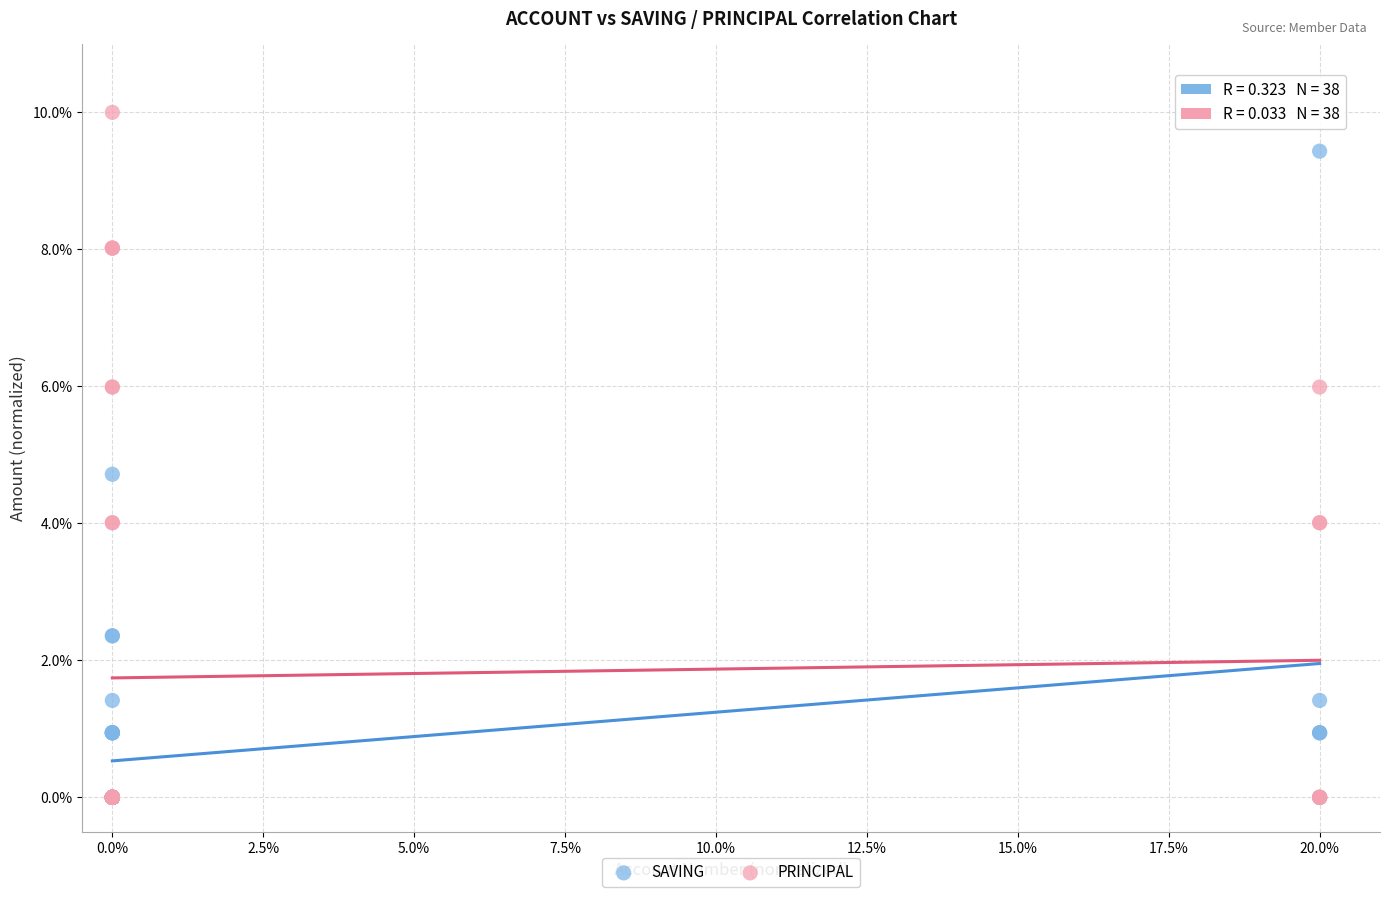

In the PRINCIPAL series, what Y value is closest to 5?

4.0